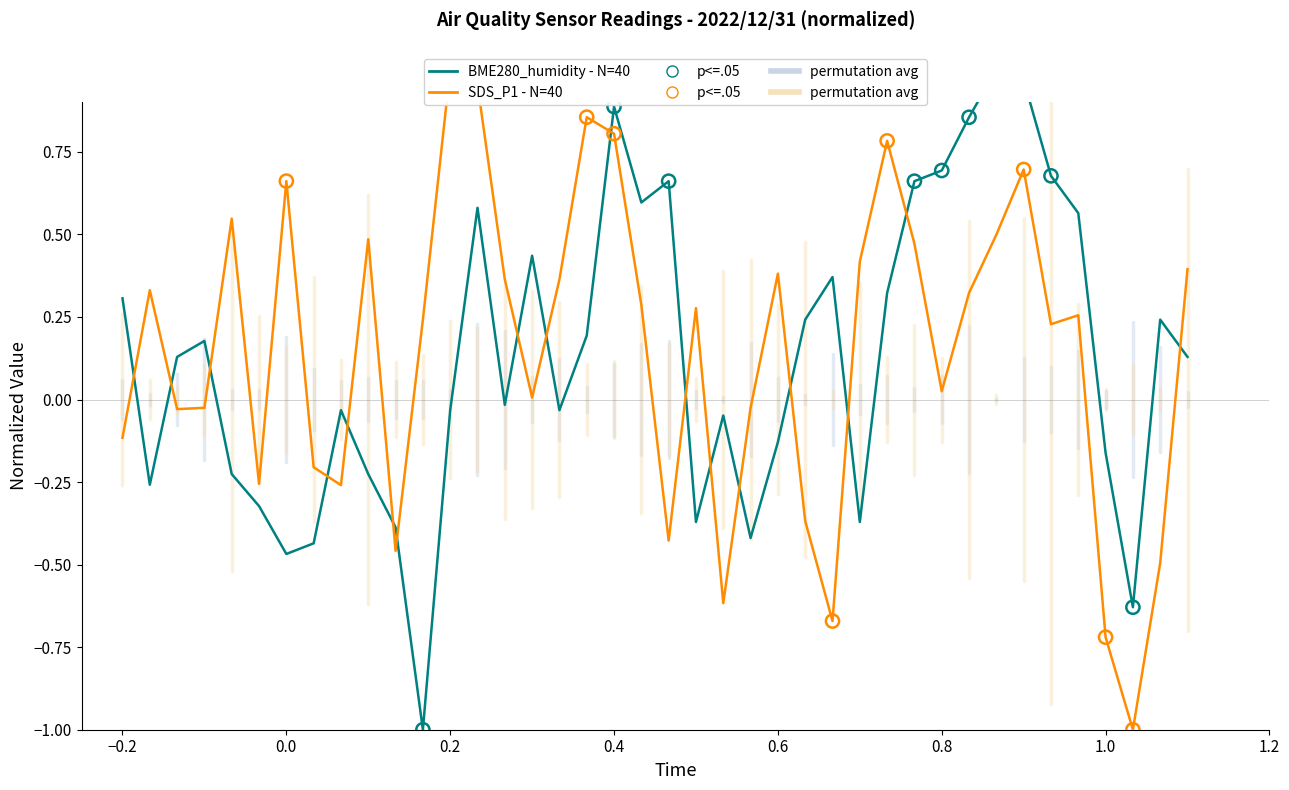

What is the change in value from 00:29 to 01:34?

+0.4